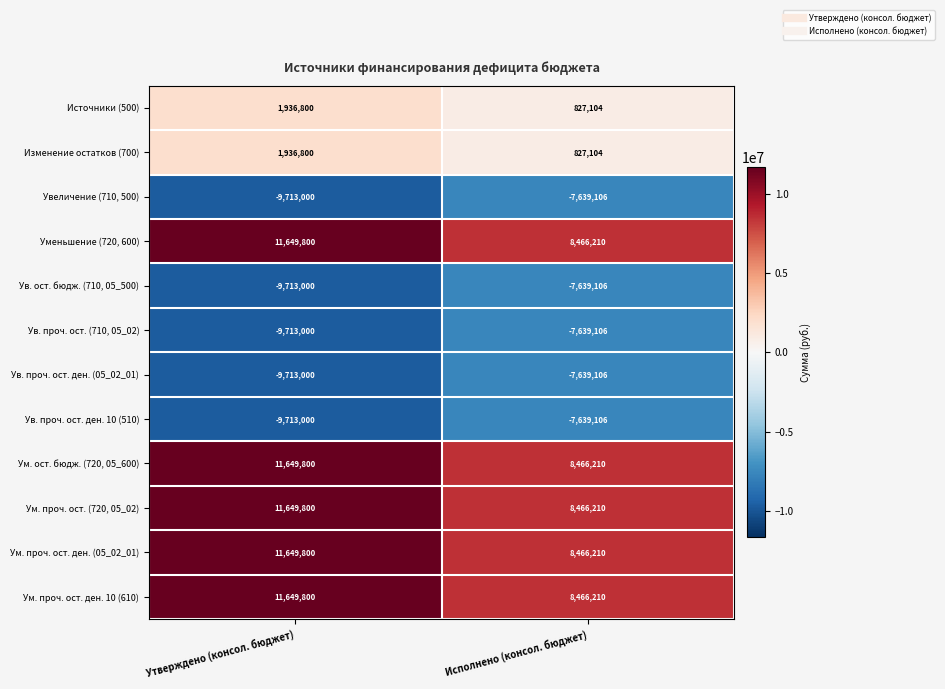

What is the sum of the Ум. проч. ост. ден. 10 (610) values at Утверждено (консол. бюджет) and Исполнено (консол. бюджет)?

20116010